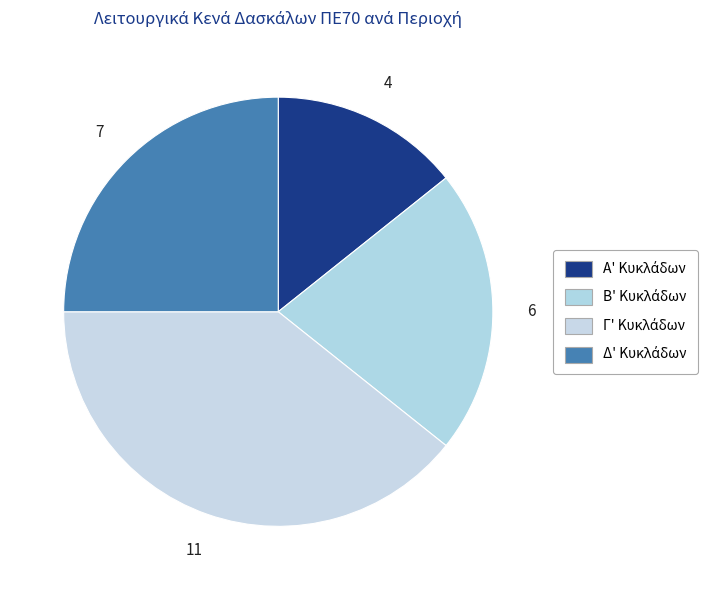

What is the change in value from Α' Κυκλάδων to Β' Κυκλάδων?

+2